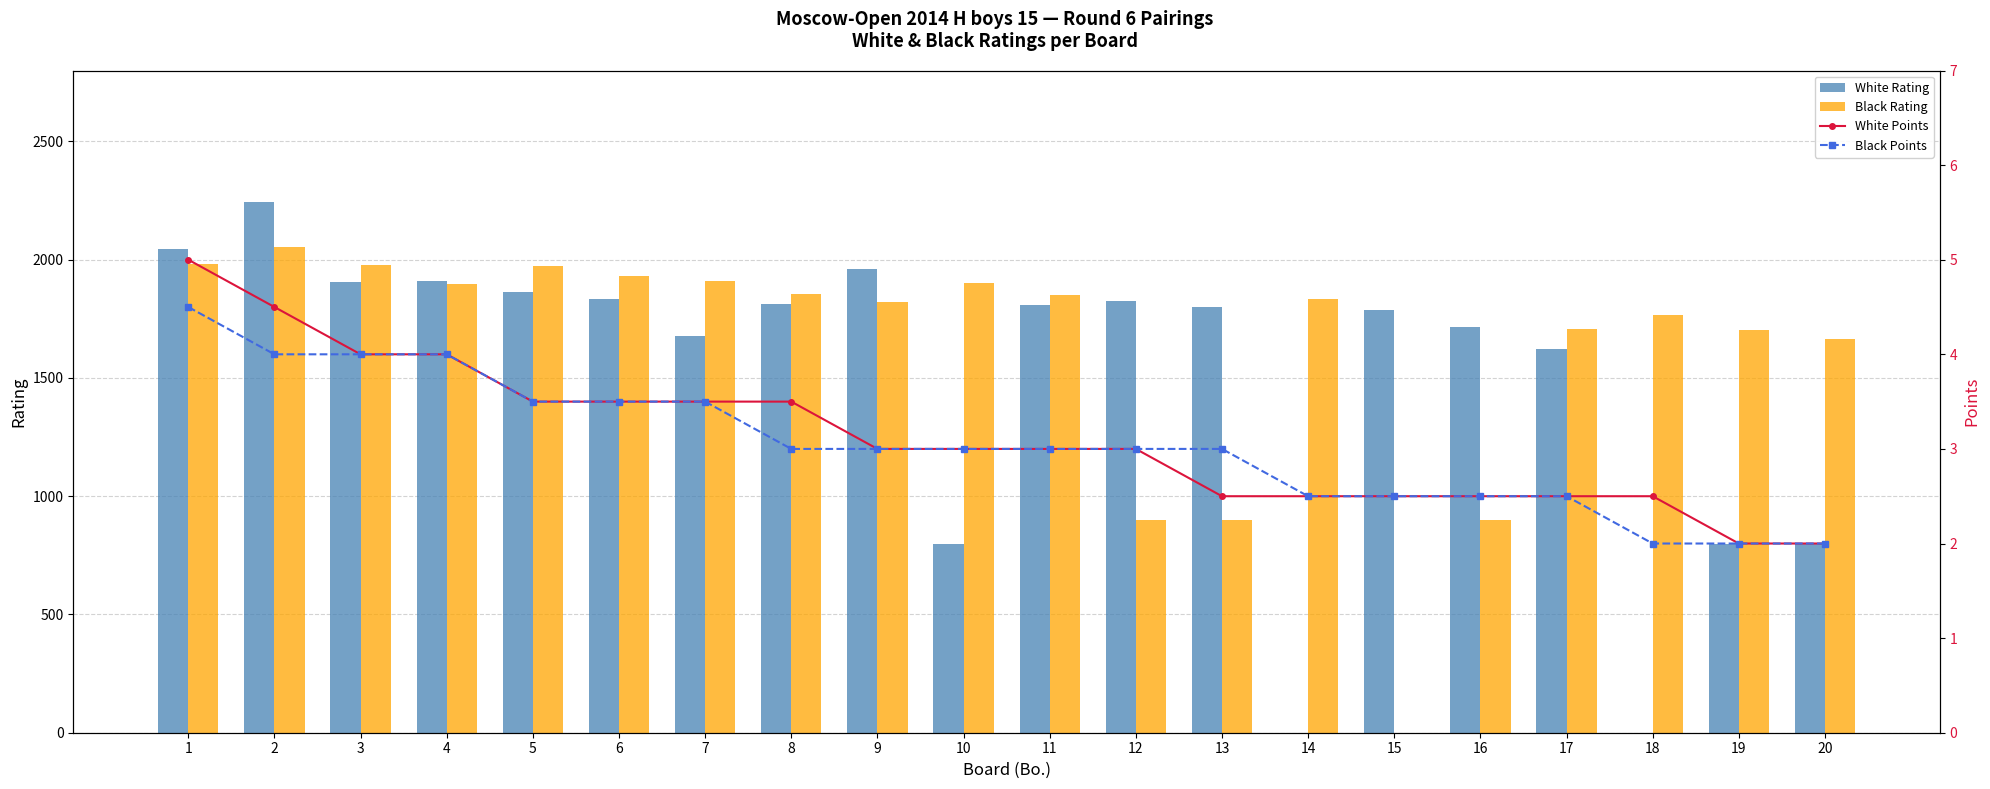

At how many categories does at least one series exceed 1797?

14